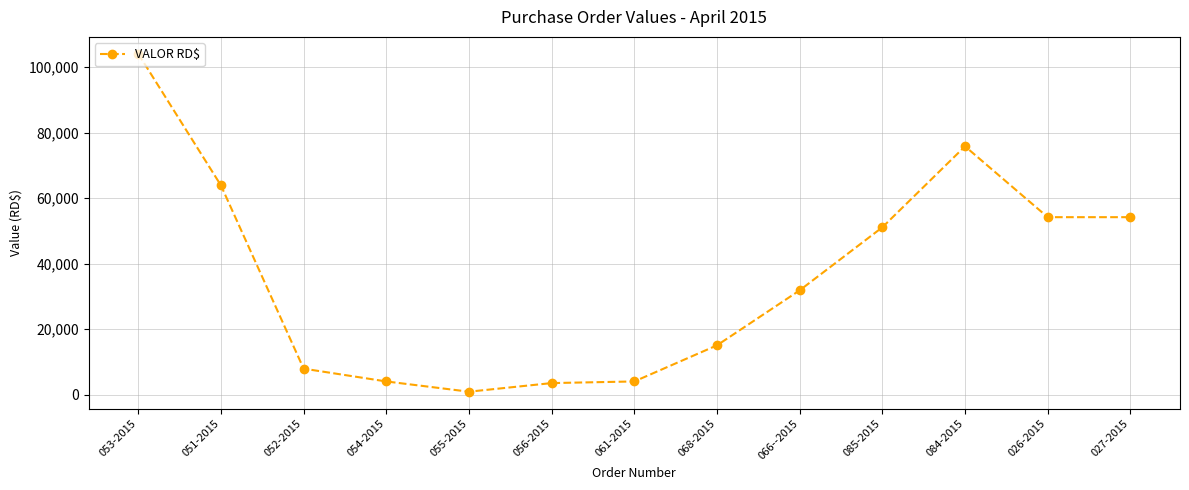

What is the label of the 11th point from the right?

052-2015